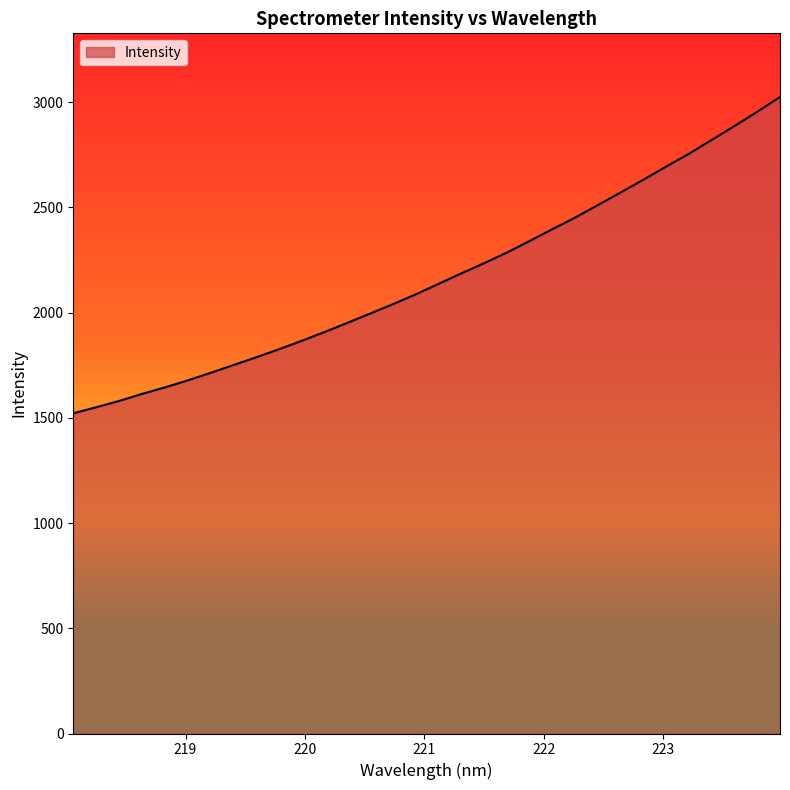

What is the greatest value displayed?

3025.0